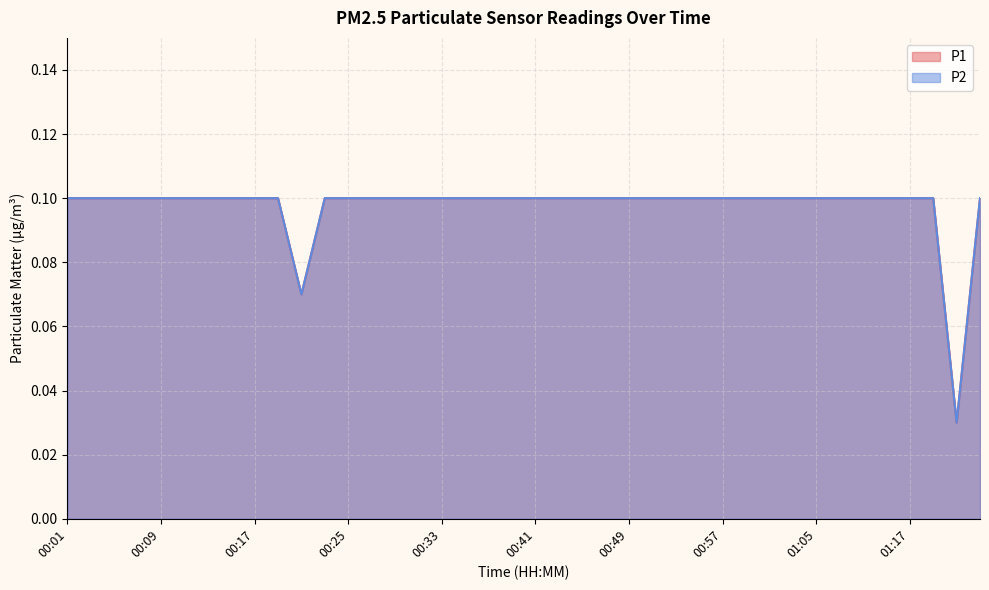

What are all the series names shown in the legend?

P1, P2